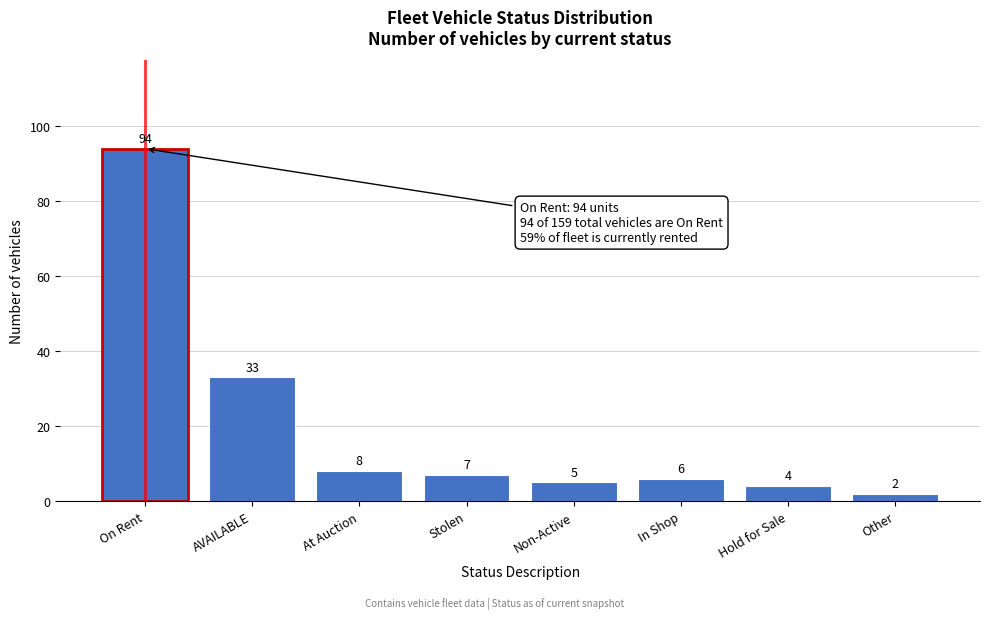

Reading left to right, extract all data points from this chart.

94	33	8	7	5	6	4	2